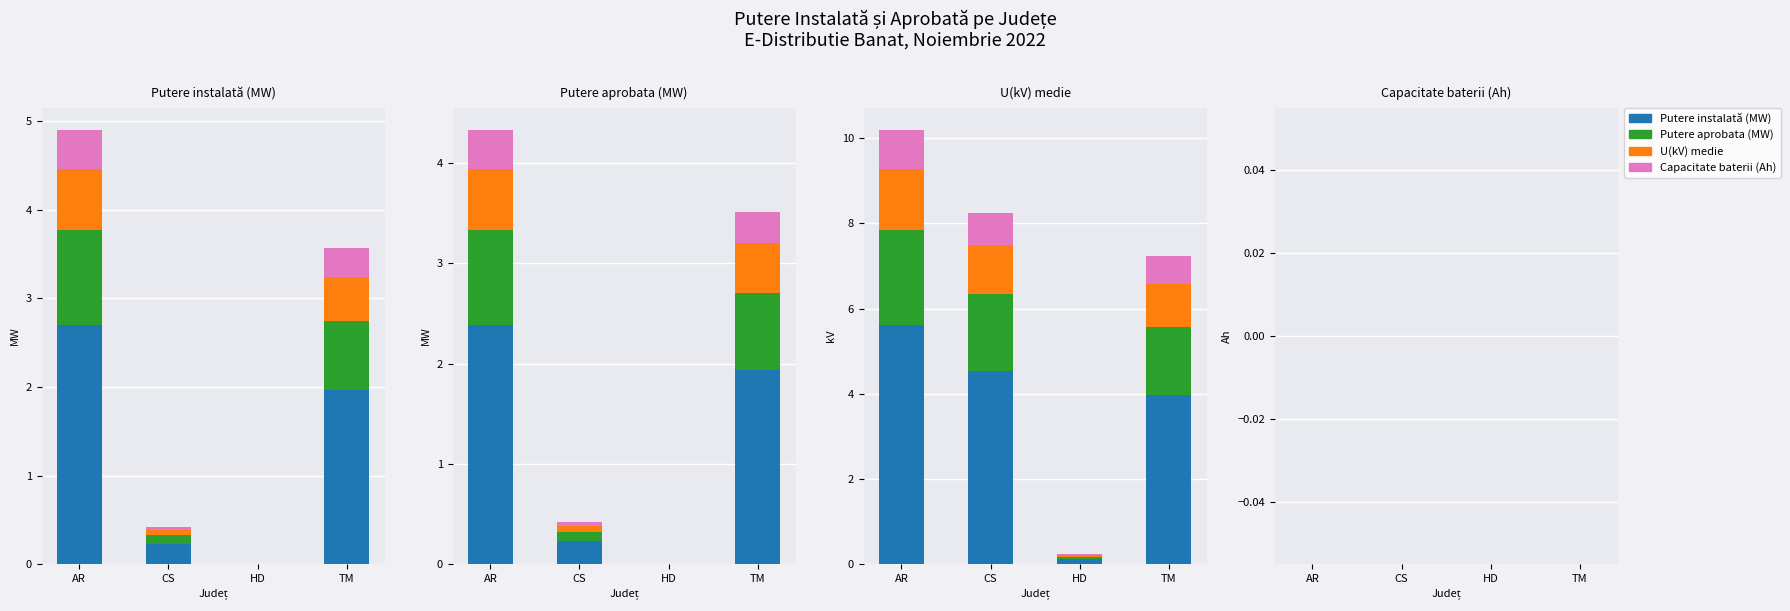

Which series has the largest total across all categories?

Putere instalată (MW)